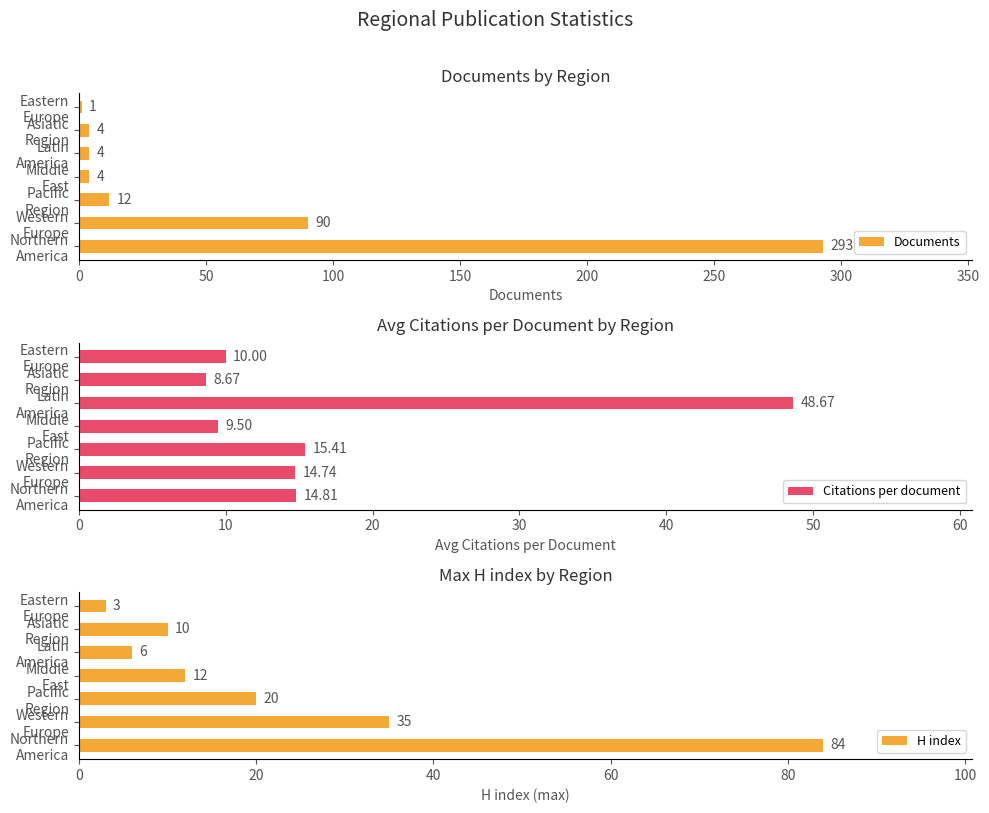

What is the minimum value for Documents?

1.0